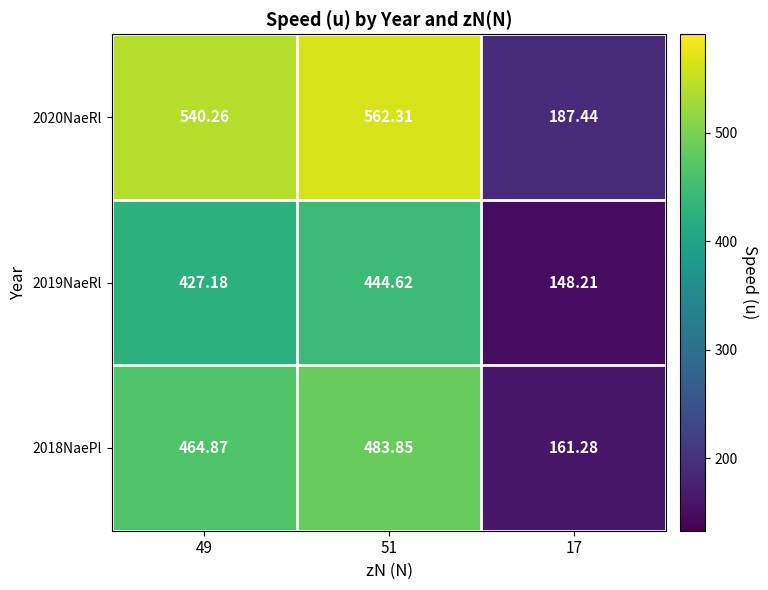

Between 49 and 17, which series saw the biggest shift?

2020NaeRl